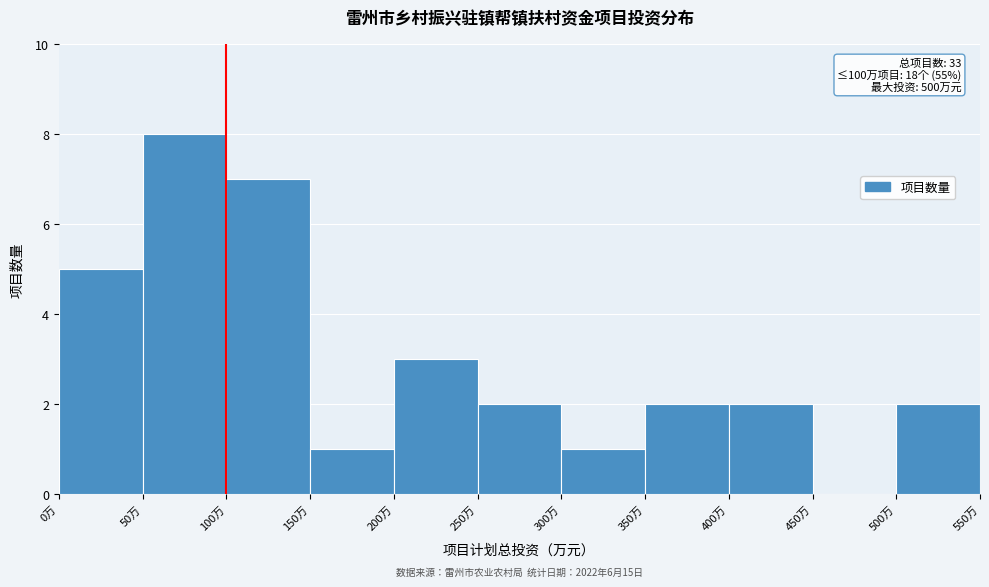

Over which range of the x-axis is the bar tallest?

50 to 100